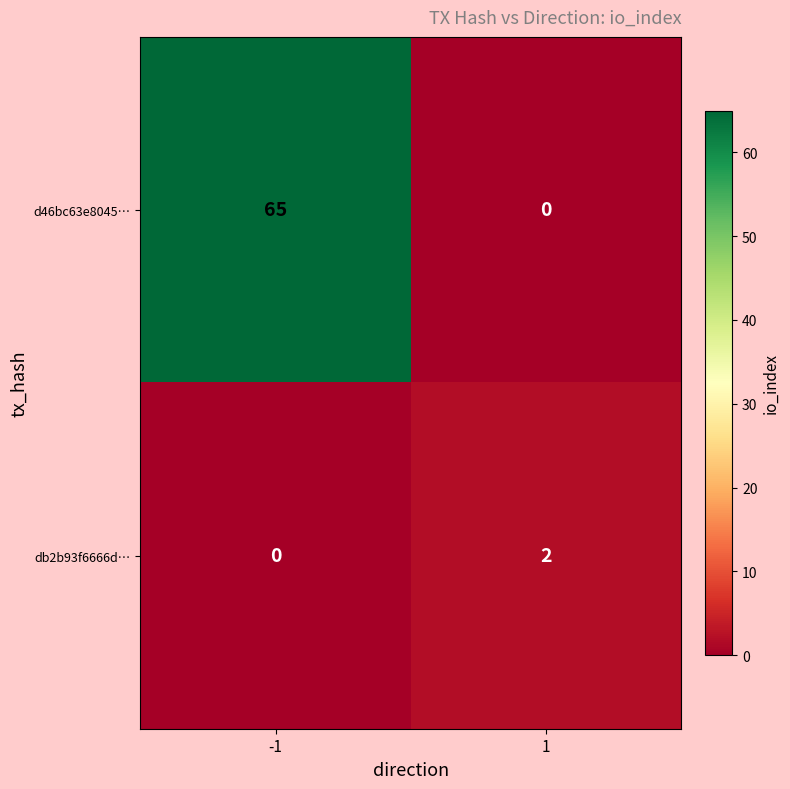

The value of db2b93f6666d… at -1 is 0. True or false?

True